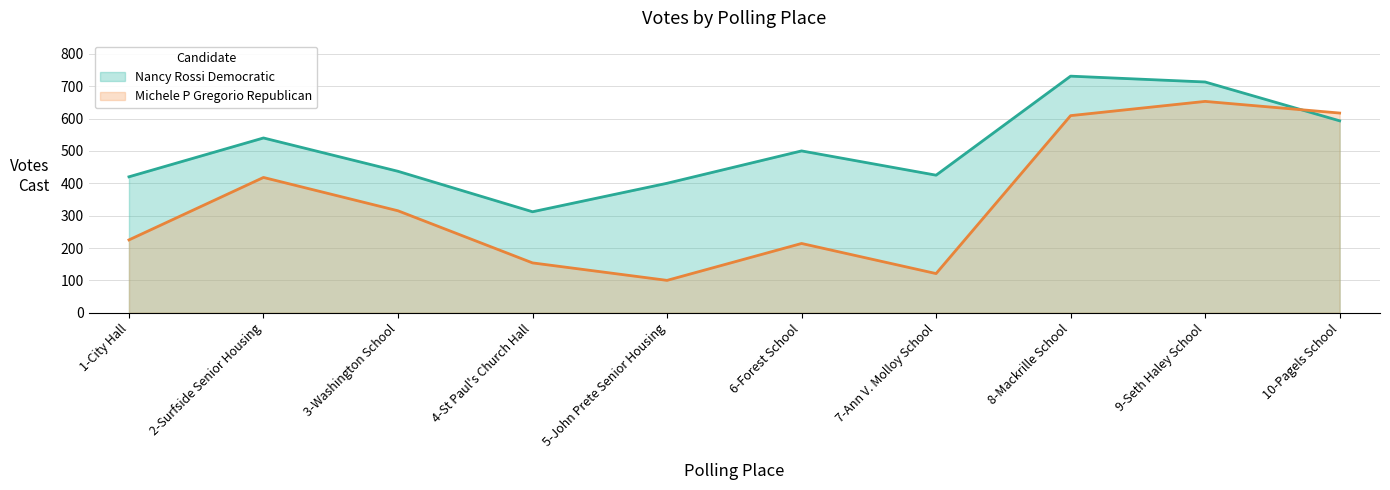

Read the Nancy Rossi Democratic value at 8-Mackrille School, to the nearest 10.

730